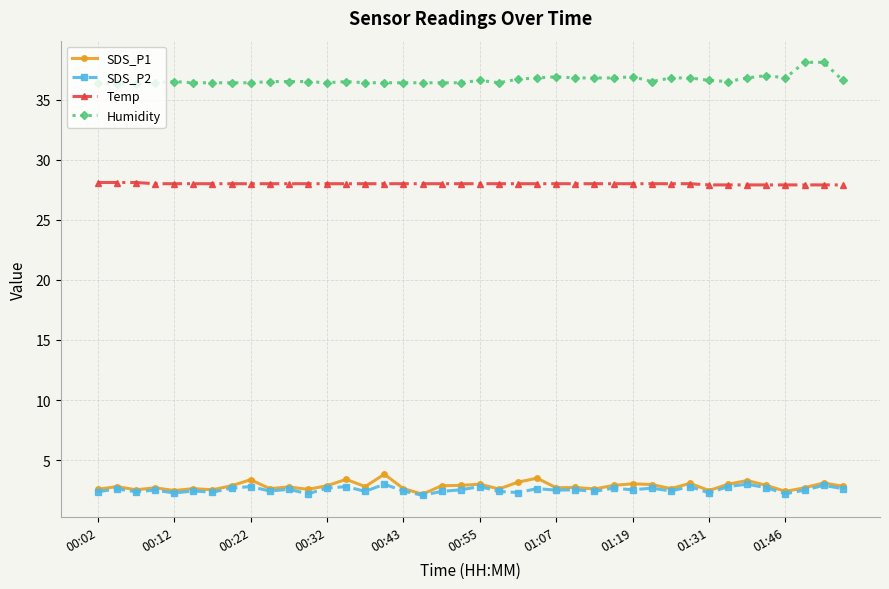

Rank the series by their maximum value, from lowest to highest.

SDS_P2, SDS_P1, Temp, Humidity